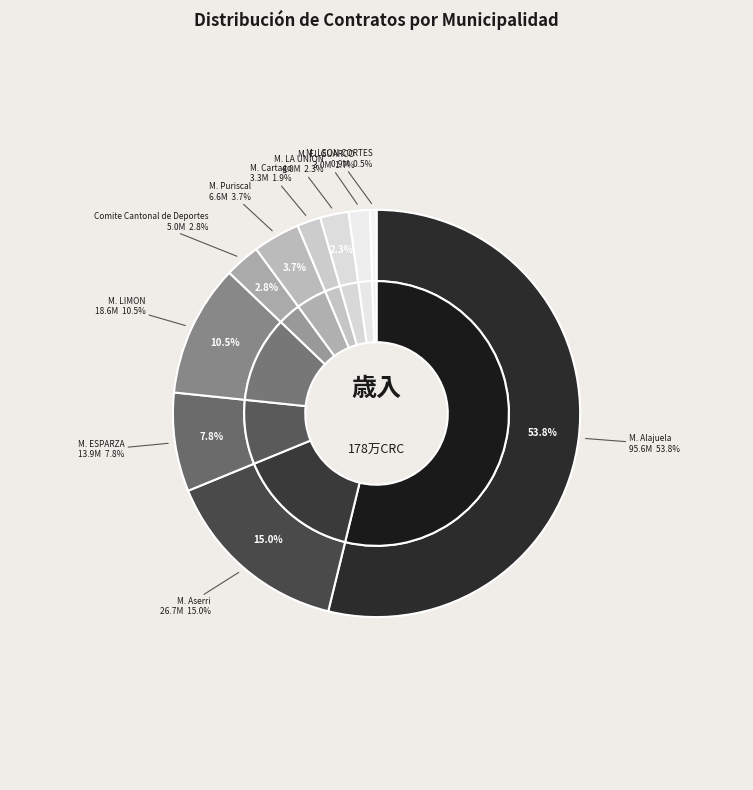

Which slice is the largest?

Municipalidad de Alajuela